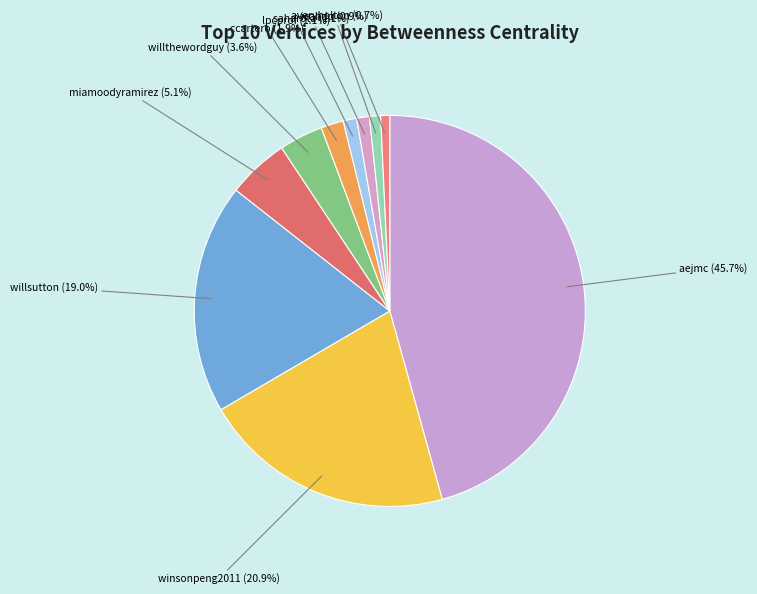

Which slice is the smallest?

averyholton